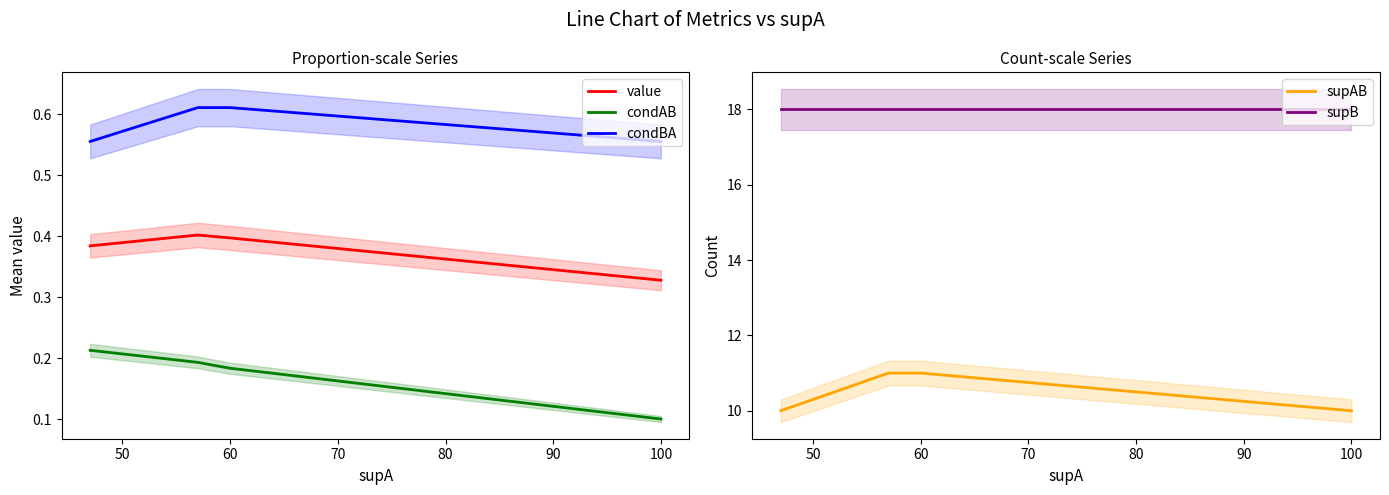

True or false: condBA has more than 1 interior local peaks.

False